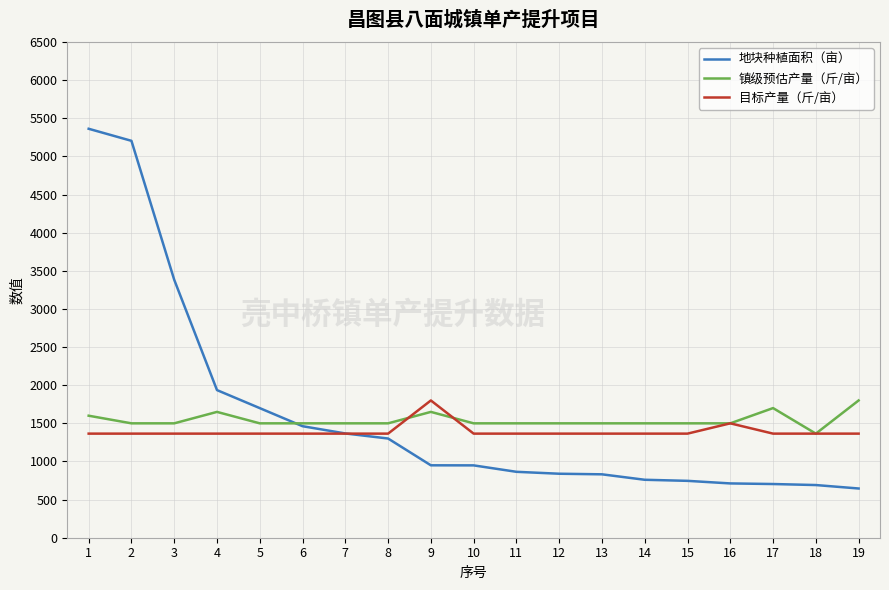

At which category is the sum across all series the highest?

1